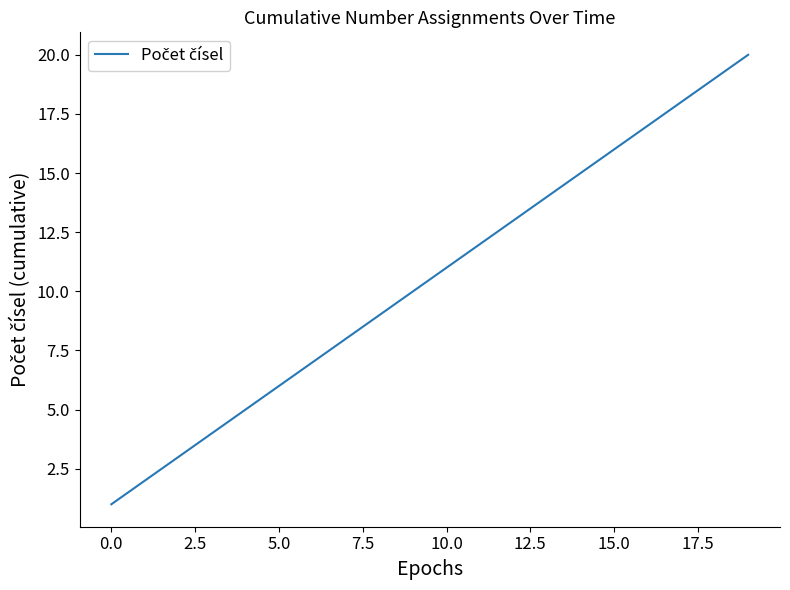

What is the maximum value shown in the chart?

20